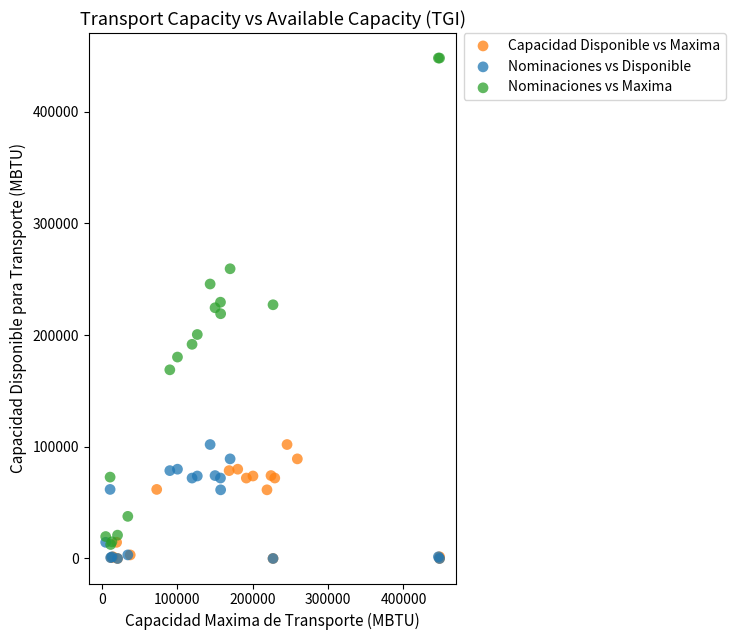

Which series has the widest spread of Y values?

Nominaciones vs Maxima